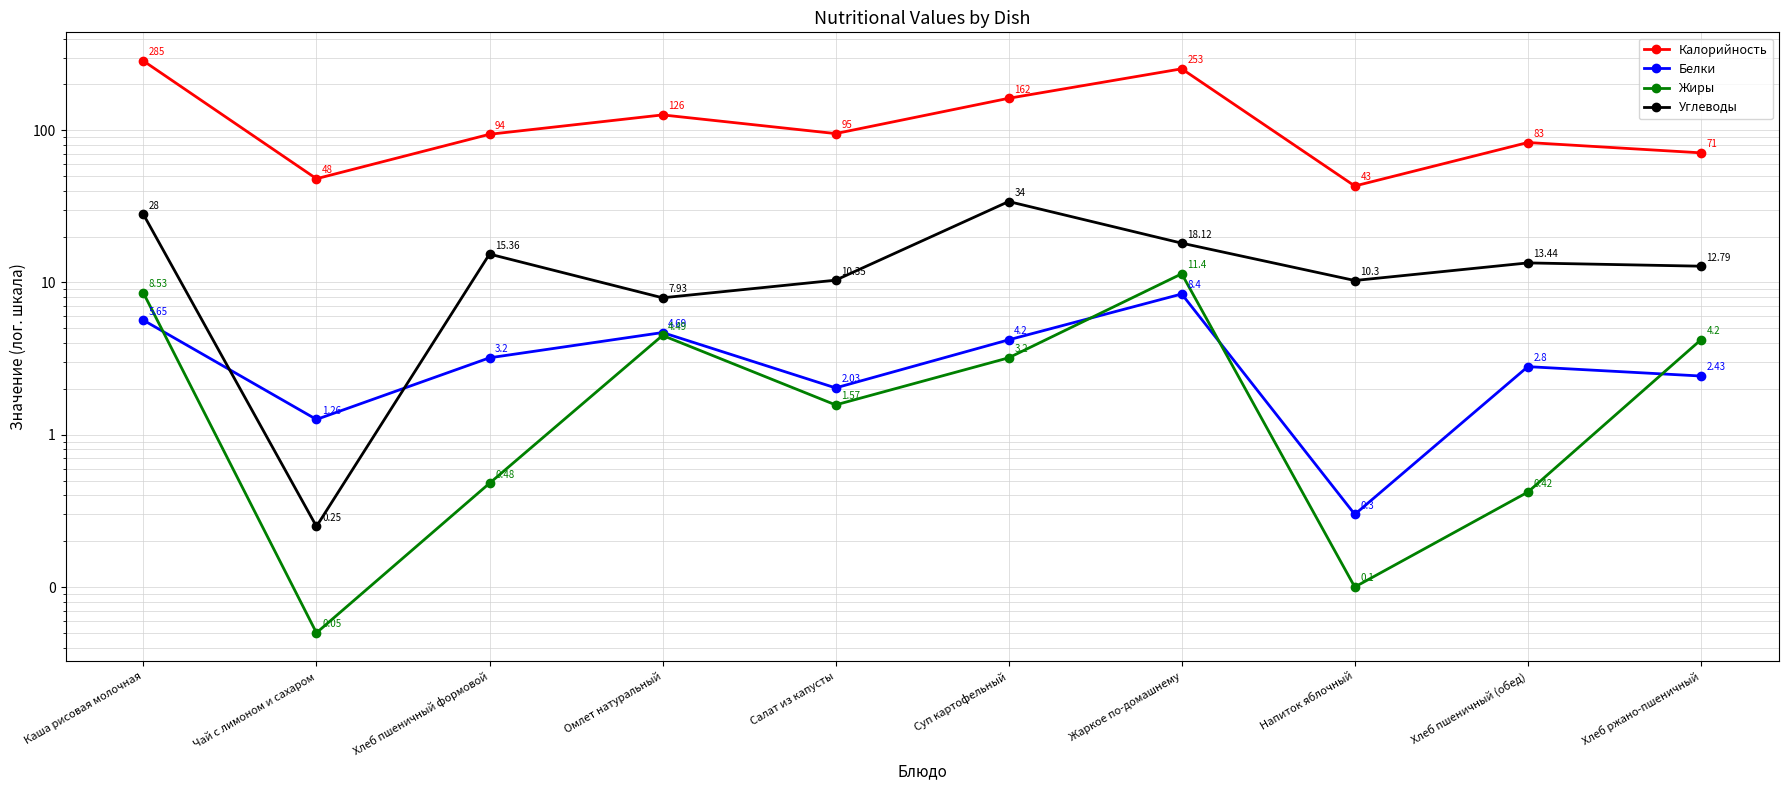

How many data points in Жиры are above 3?

5